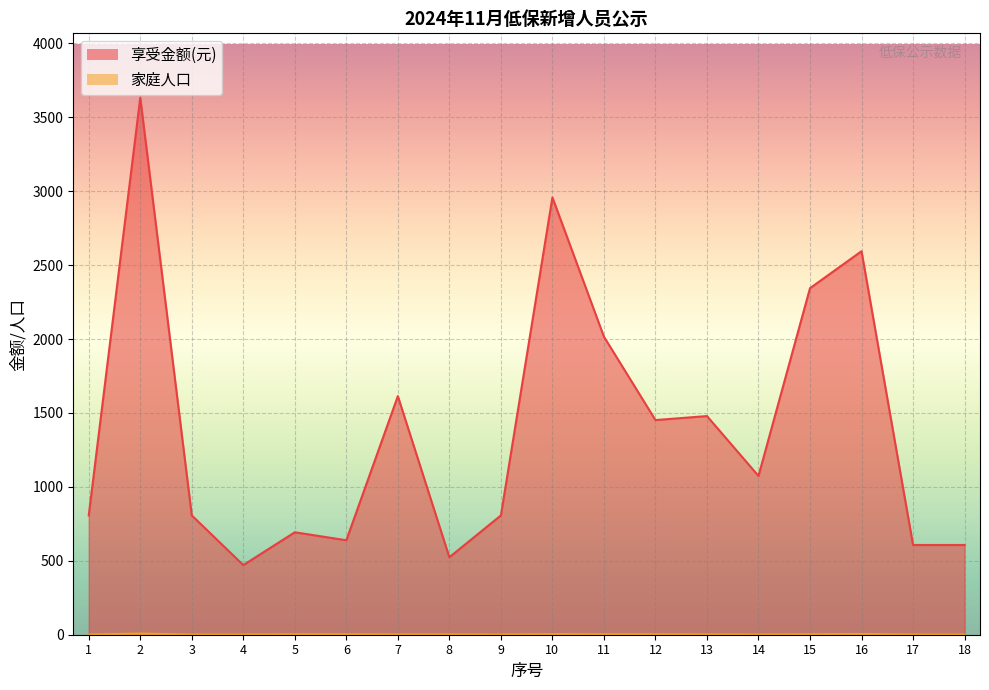

What is the sum of all 享受金额(元) values?

25125